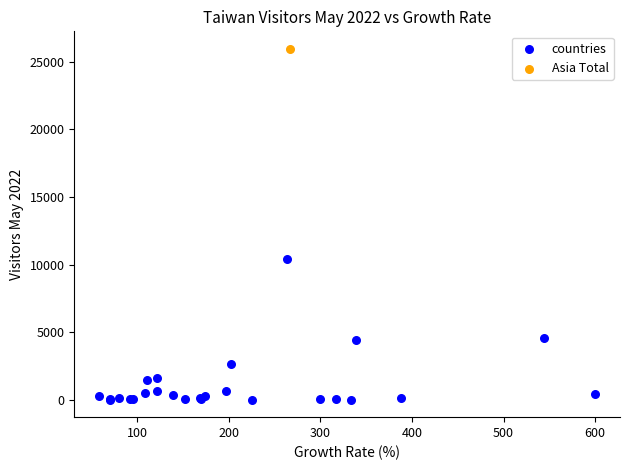

What are all the series names shown in the legend?

countries, Asia Total